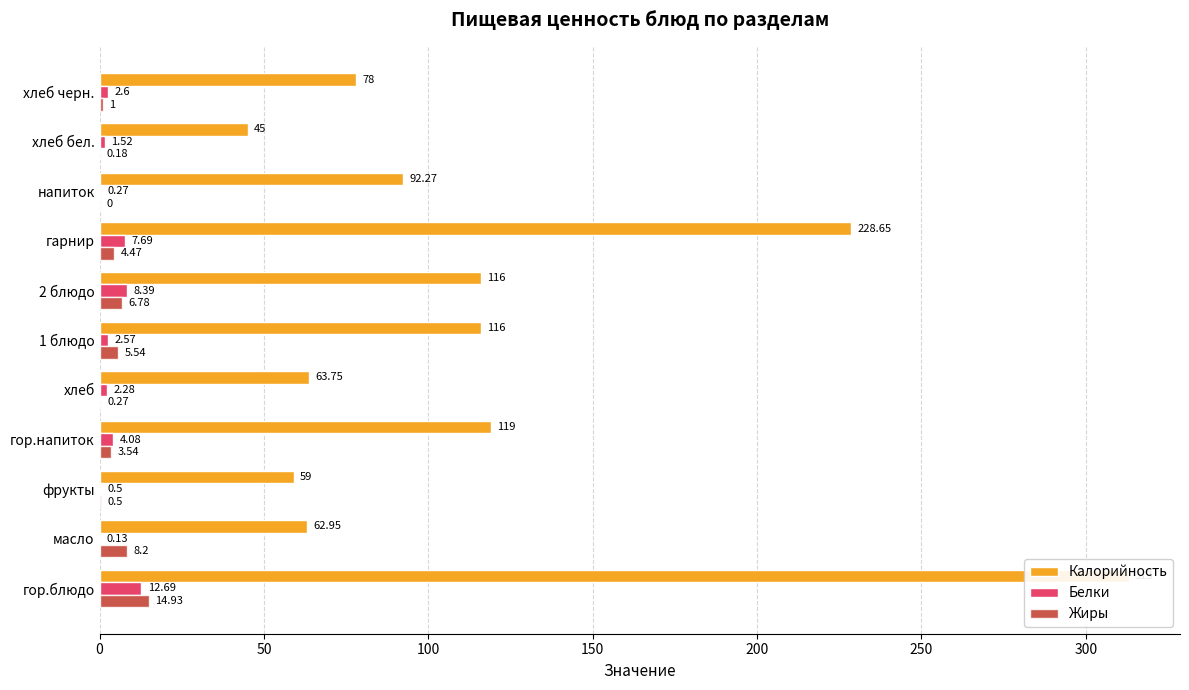

At how many categories does at least one series exceed 154?

2